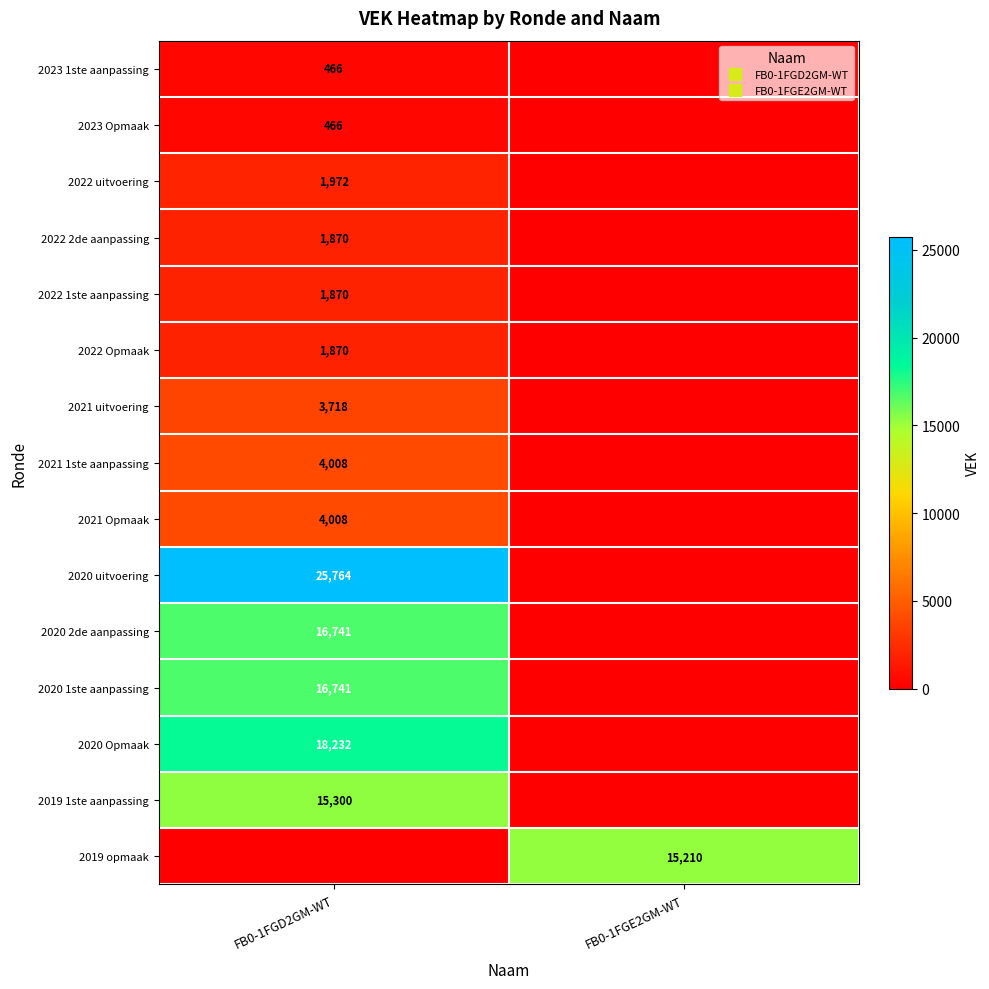

What is the average value of the 2019 opmaak series?

7605